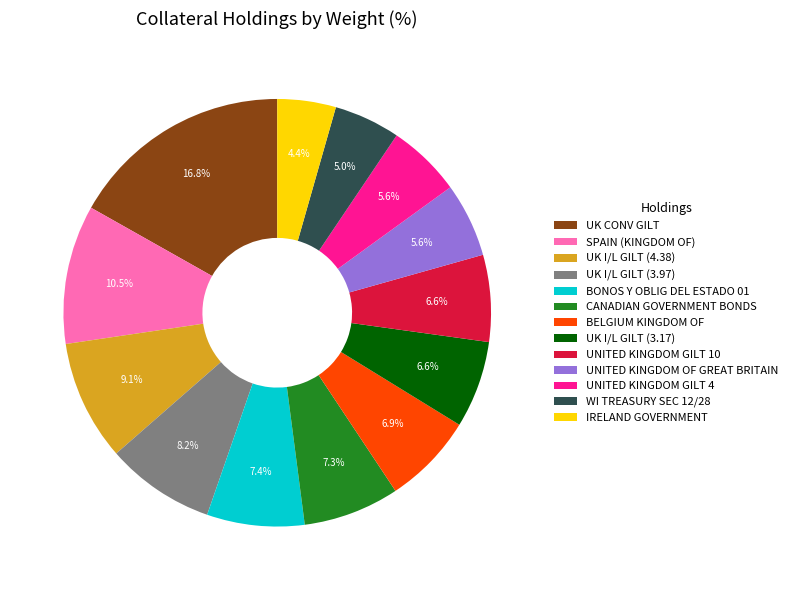

How much of the chart is everything except UK I/L GILT (4.38)?

90.9%